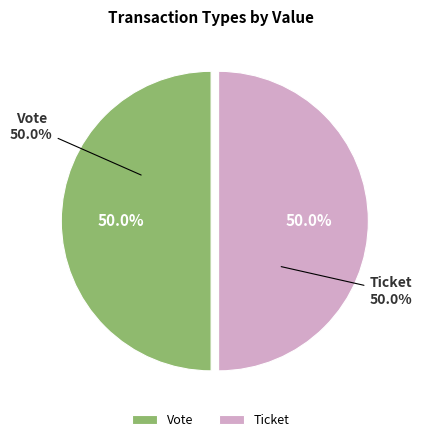

Rank the categories by value from highest to lowest.

Vote (io_index=1), Ticket (io_index=0)